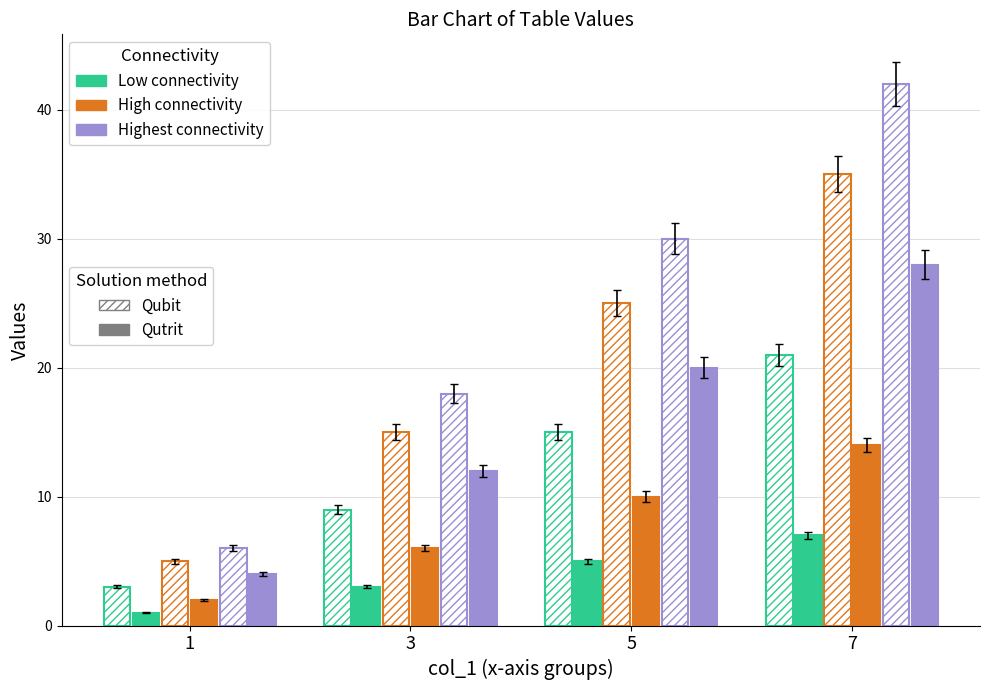

How many groups of bars are there?

4